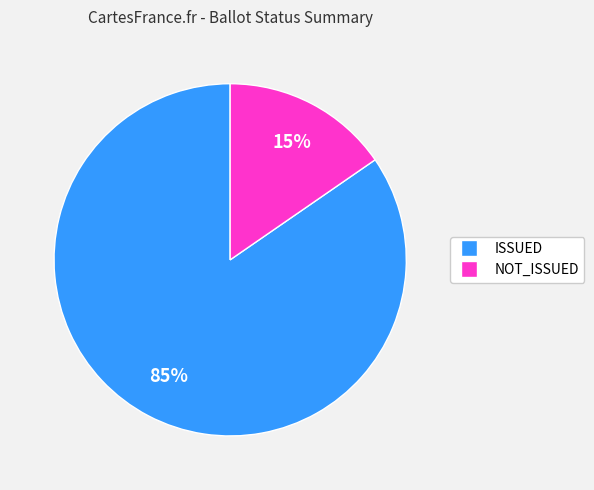

To the nearest percent, what is the combined percentage of ISSUED and NOT_ISSUED?

100%